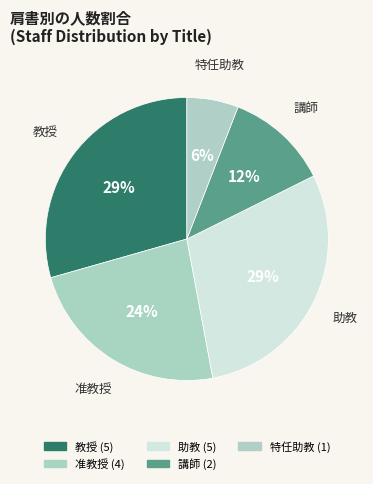

To the nearest percent, what is the difference between the 特任助教 and 講師 slice percentages?

6%